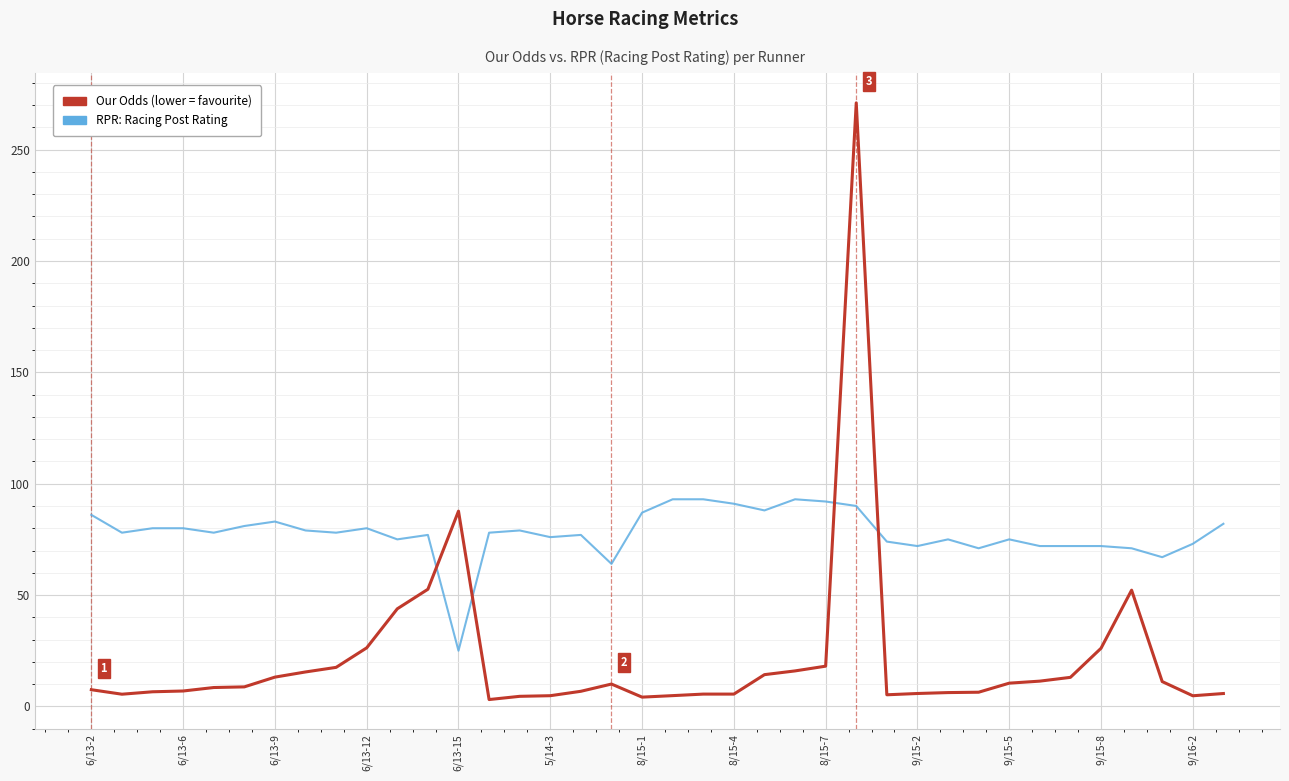

What is the greatest value displayed?

271.0